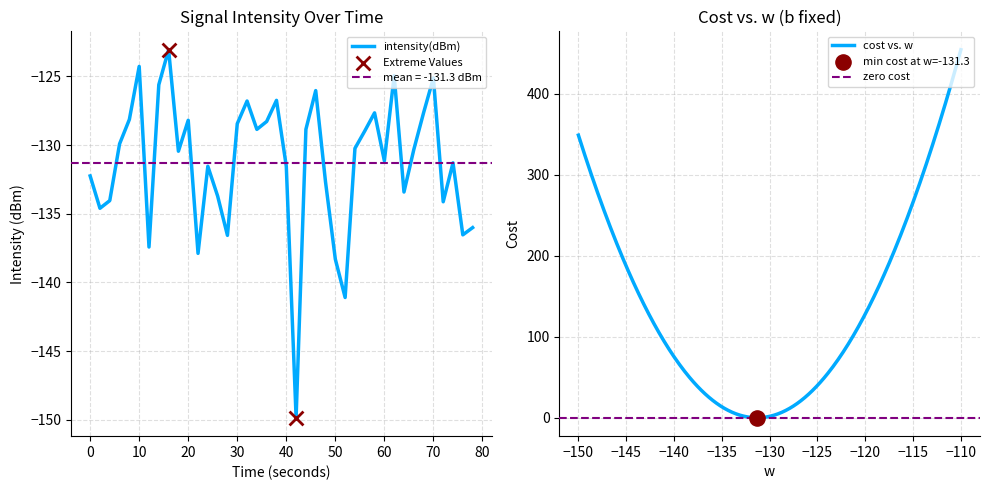

Is it true that intensity(dBm) equals -195.0 at 70?

False